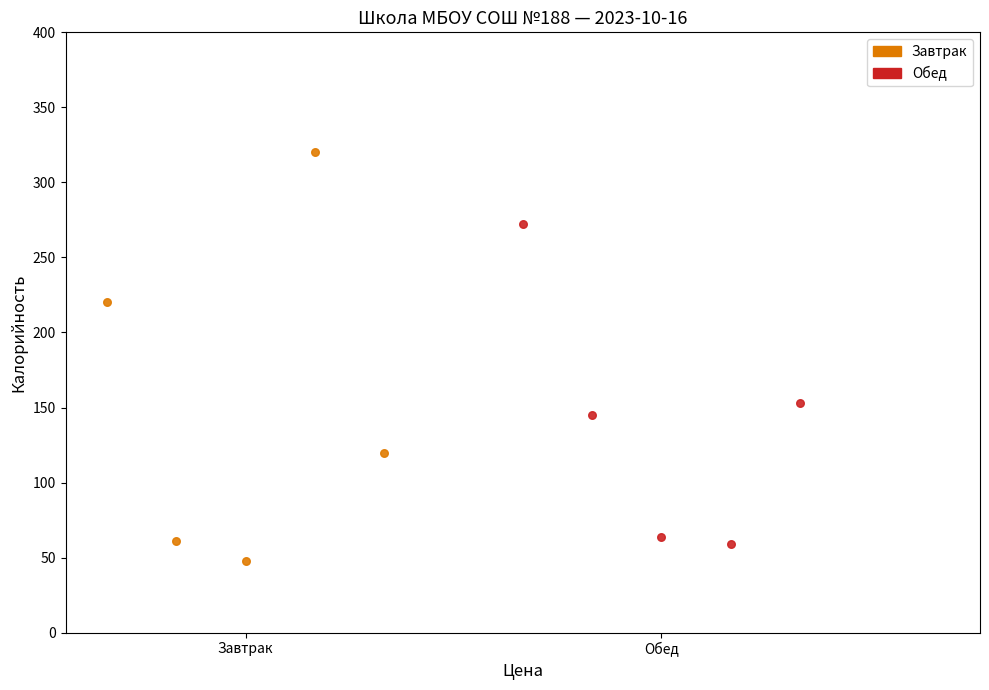

Which series reaches the maximum Y coordinate?

Завтрак